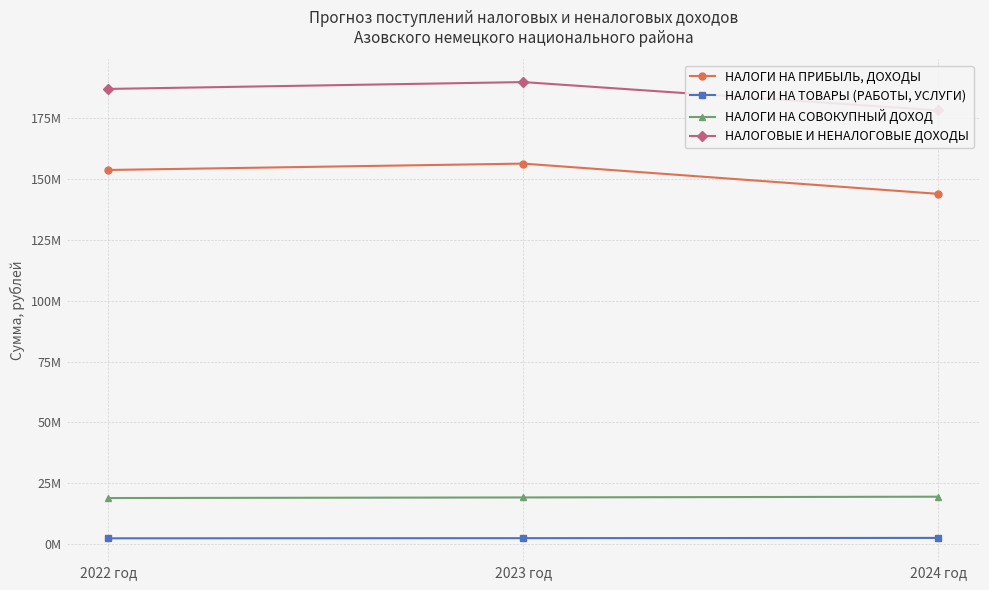

What value does the НАЛОГИ НА ТОВАРЫ (РАБОТЫ, УСЛУГИ) series have at 2023 год?

2515680.0